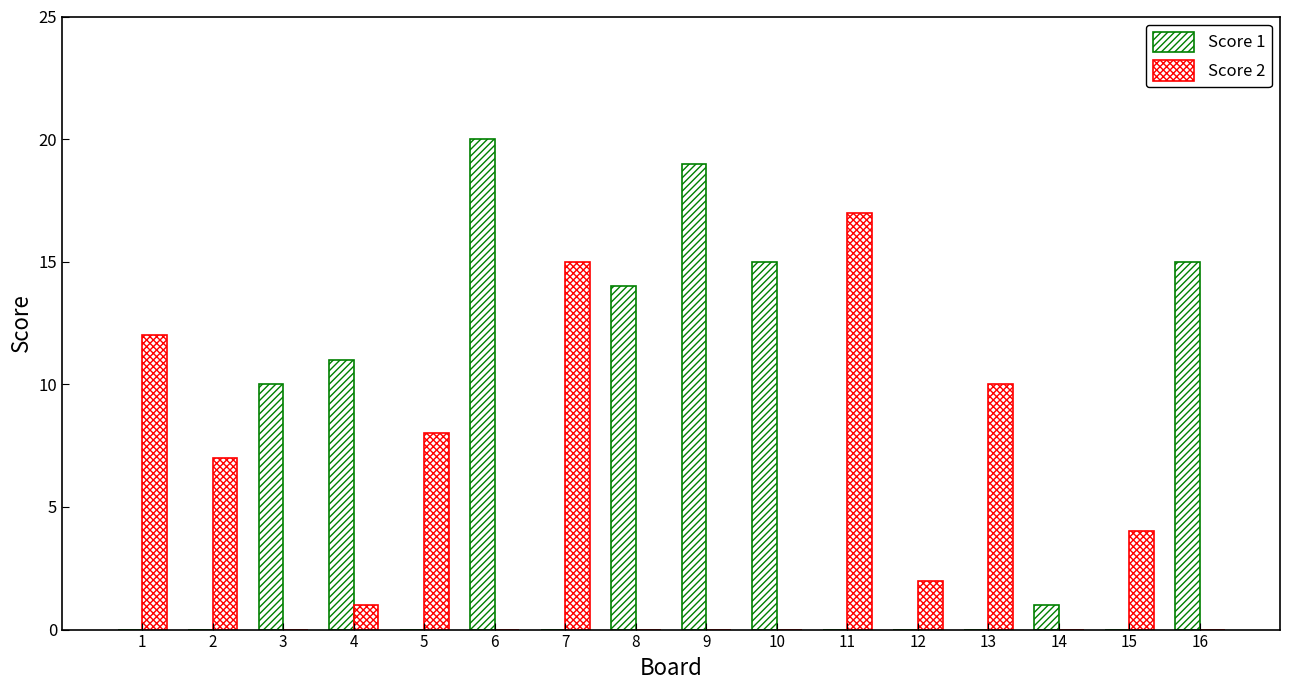

Where is Score 2 nearest to the value 8?

5